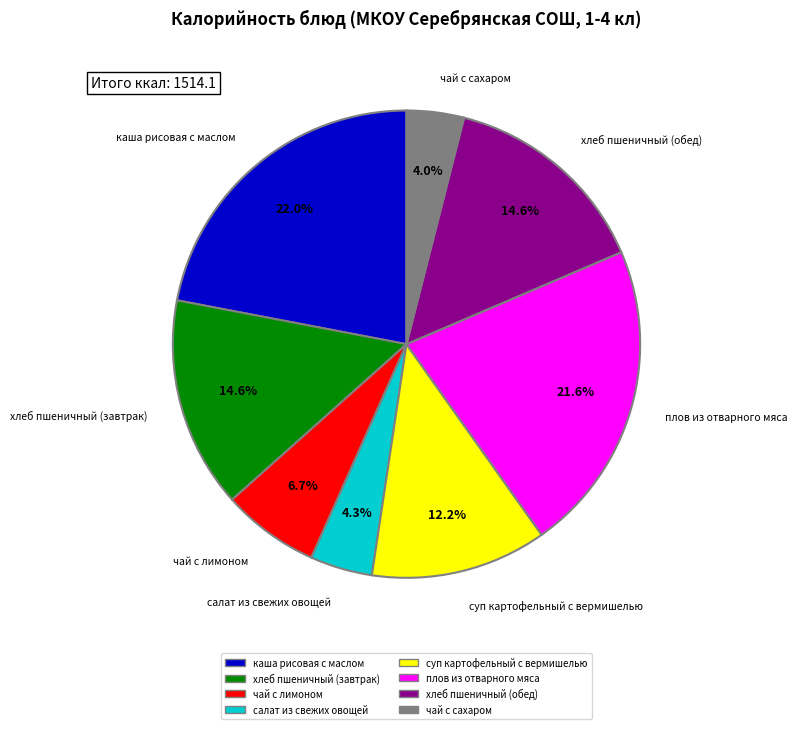

Is the sum of суп картофельный с вермишелью and чай с лимоном greater than half?

No